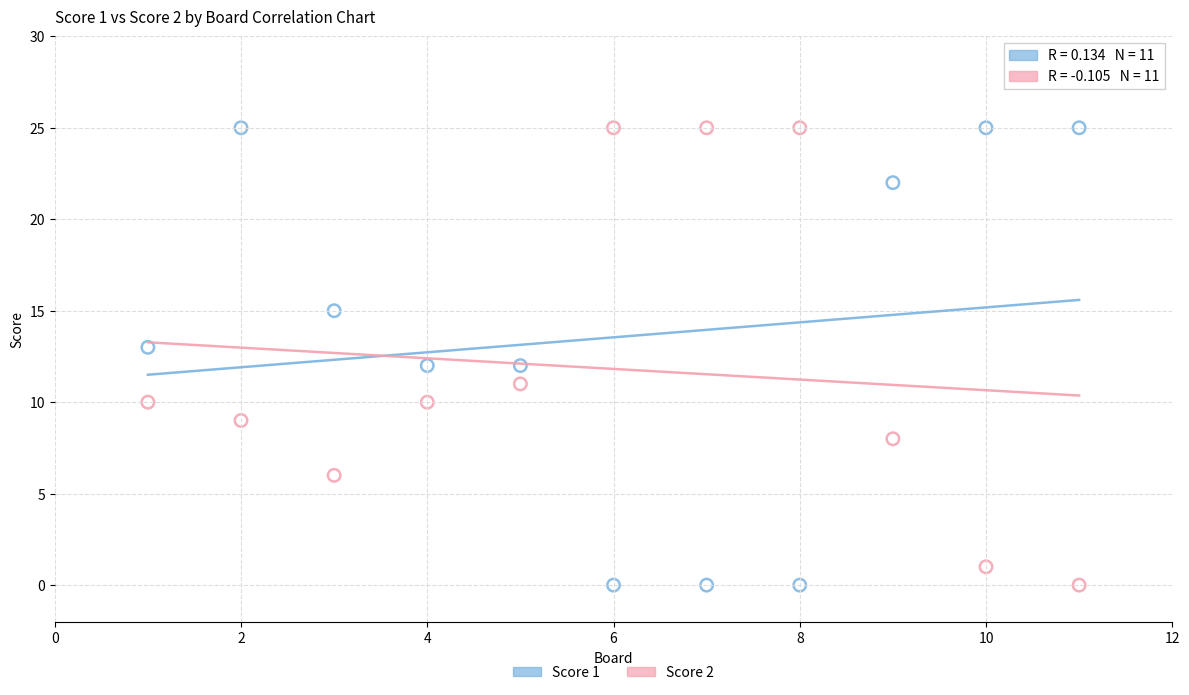

What is the X range (max minus min) for the scatter plot?

10